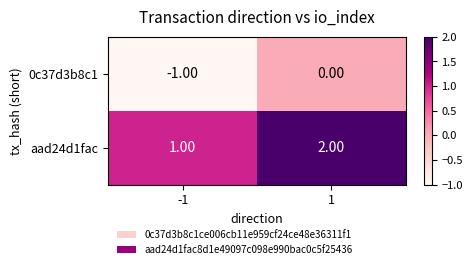

Which series has the largest total across all categories?

aad24d1fac